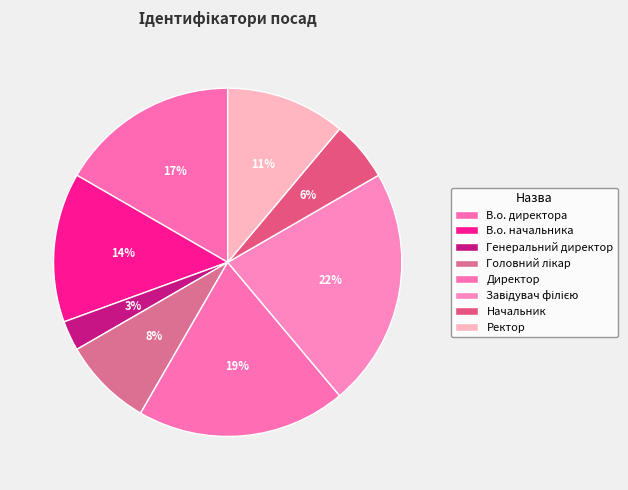

To the nearest percent, what is the difference between the largest and smallest slice percentages?

19%